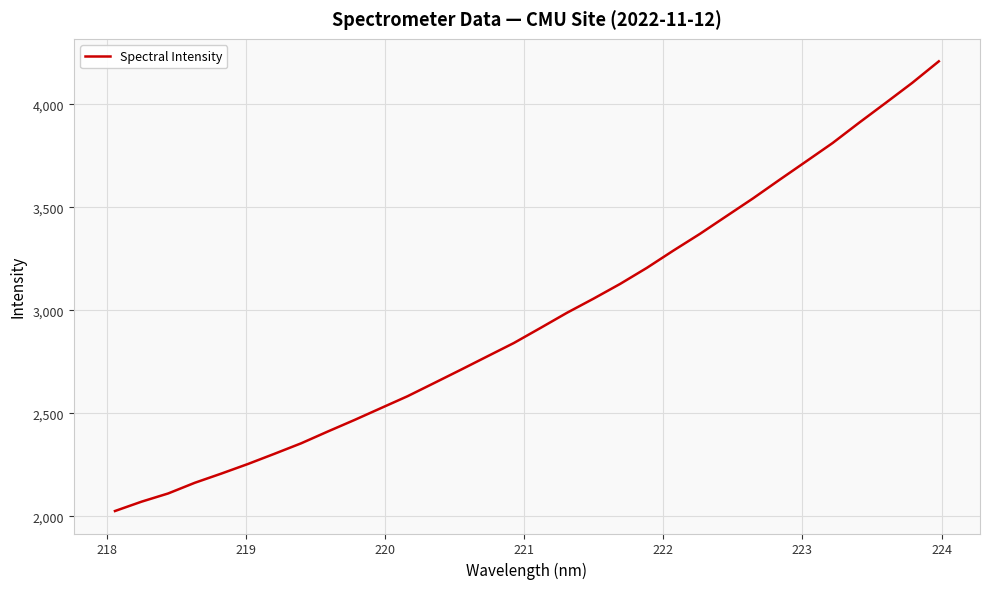

What is the minimum value shown in the chart?

2025.4